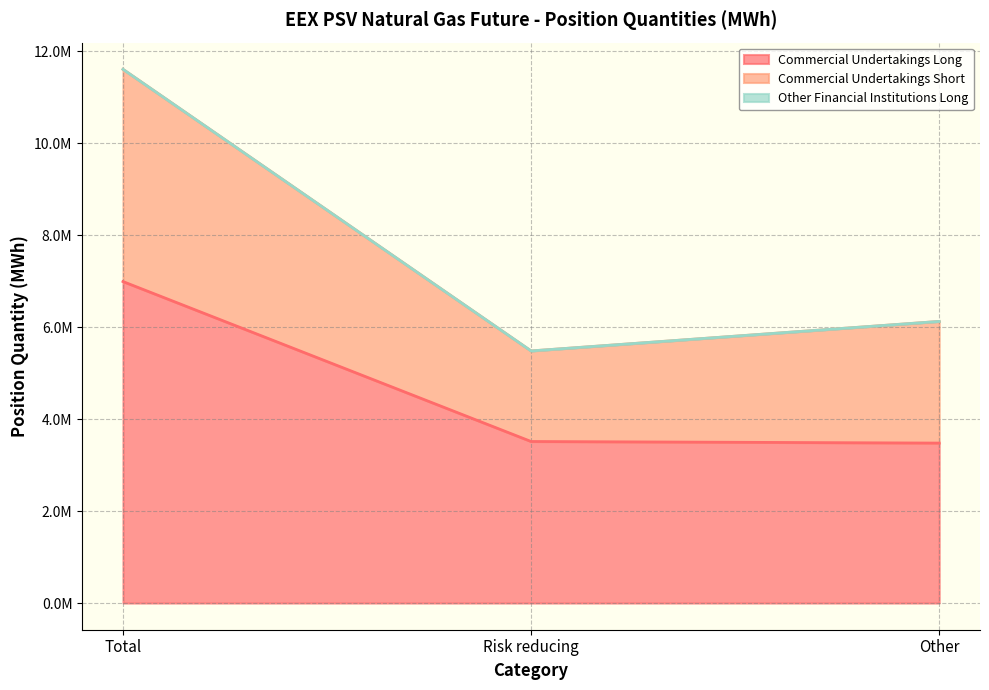

True or false: Commercial Undertakings Short has a value of 9839746 at Other.

False